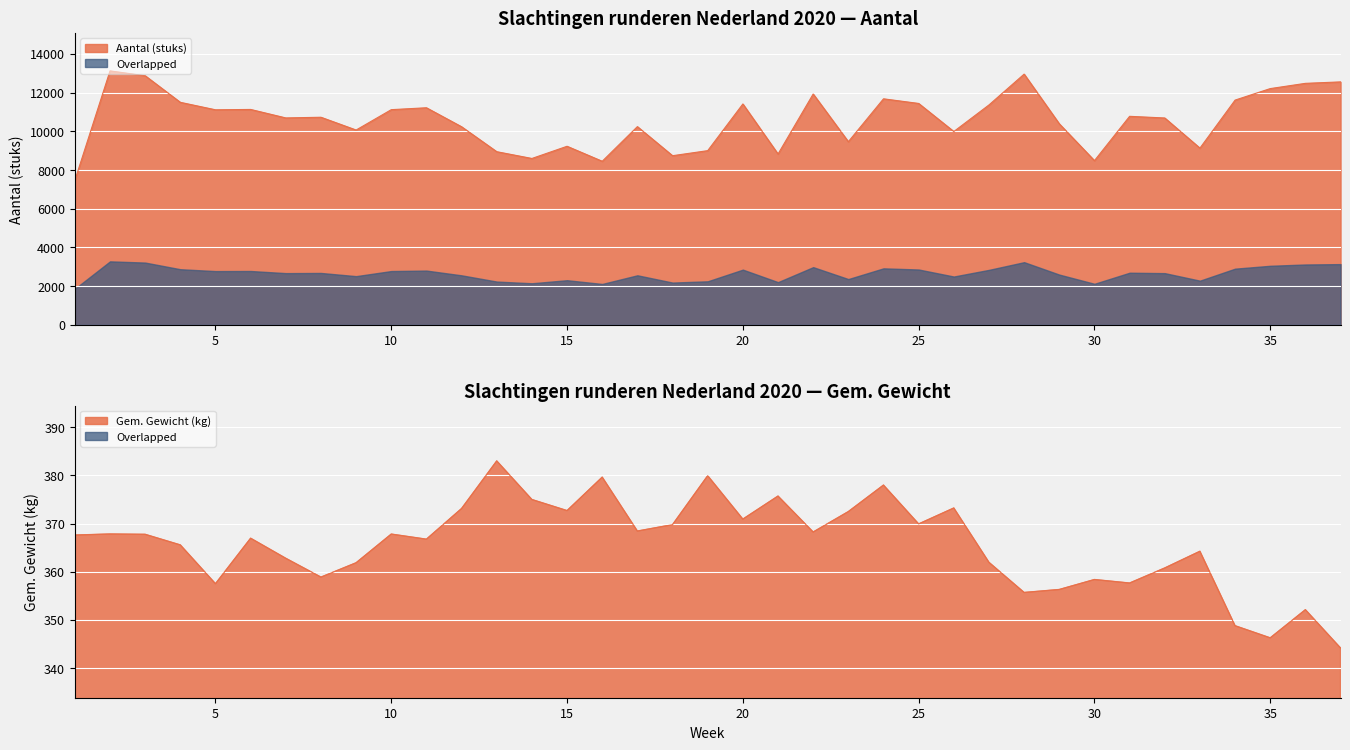

What is the difference between the Aantal (stuks) values at 1 and 19?

1538.0